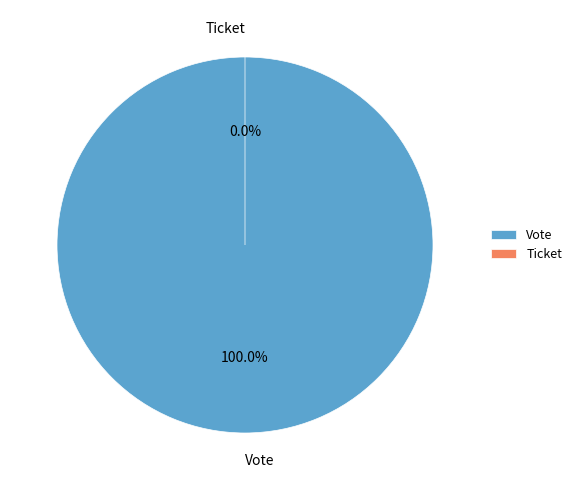

Which slice is the largest?

Vote